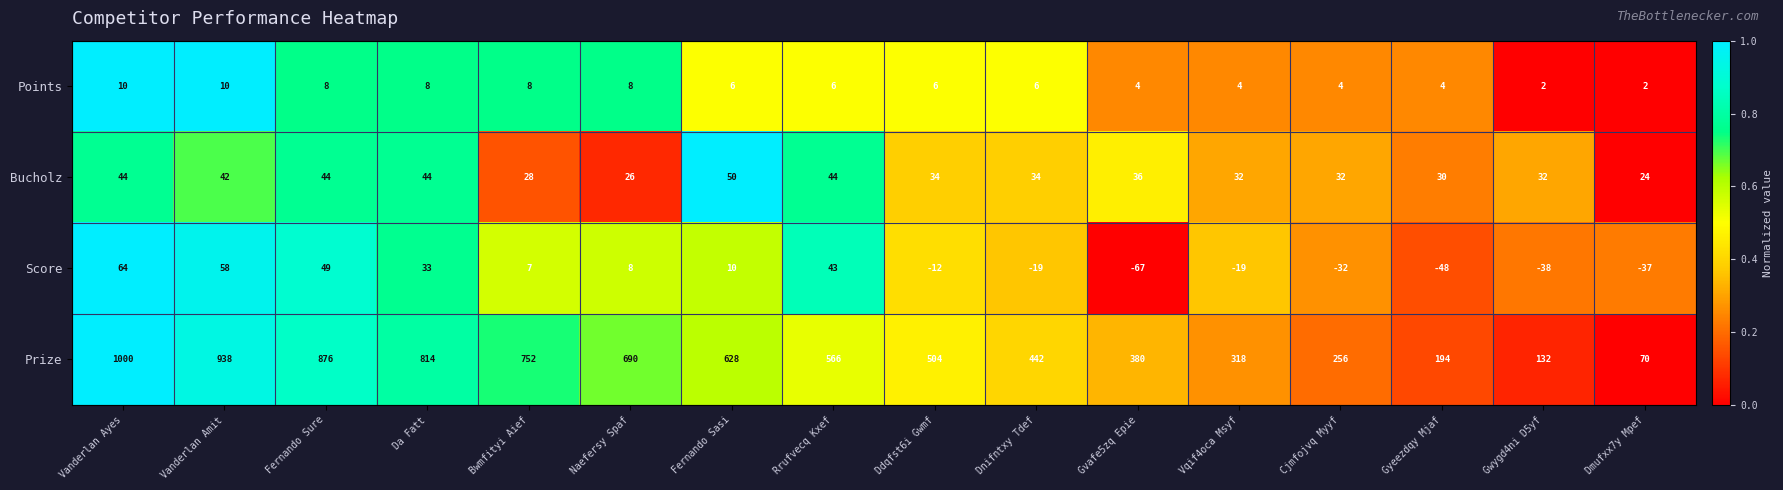

Rank the series by their maximum value, from highest to lowest.

Prize, Score, Bucholz, Points